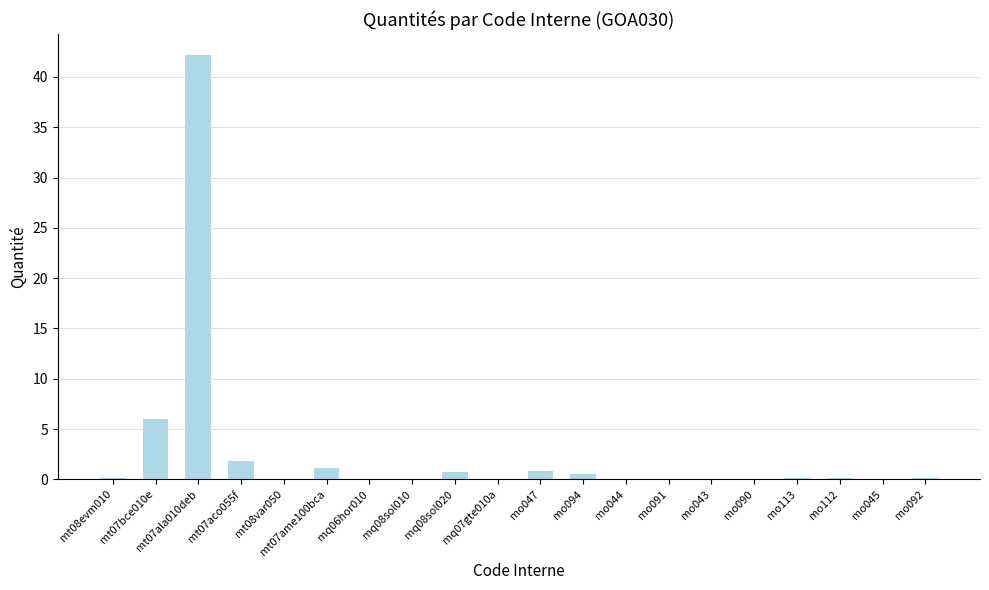

What is the sum of all values?

53.9